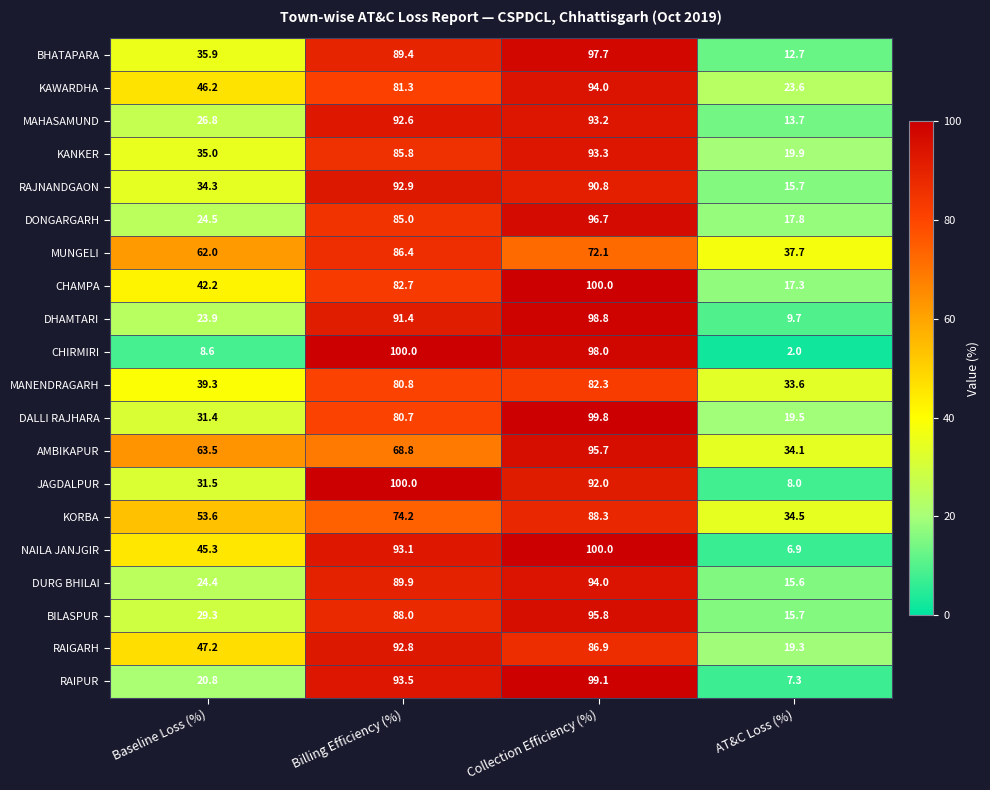

How many series are shown in this chart?

20